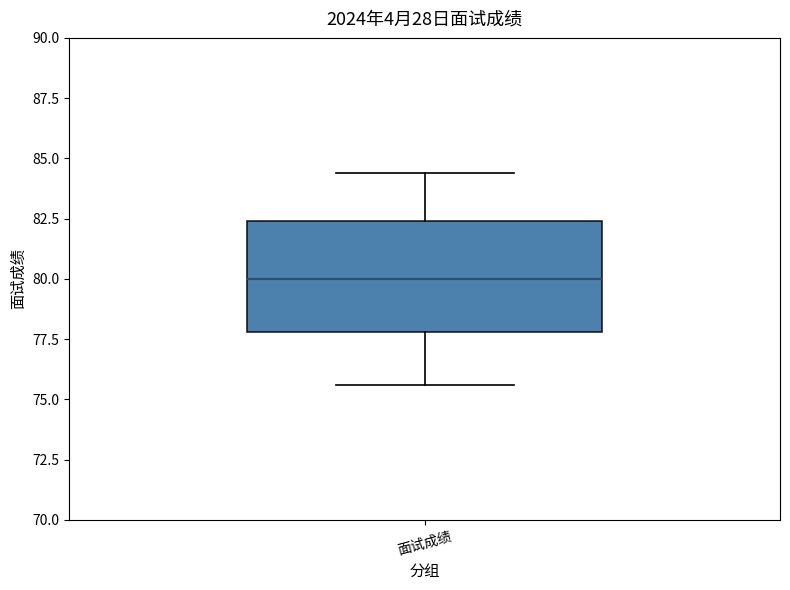

Transcribe this box plot: give where the median line is, the range the box spans, and where the two whiskers end, as read against the y-axis. The values are not printed on the chart, so give them approximately, as read against the axis.

median 80.0, box 78.0 to 82.5, whiskers 75.5 to 84.5